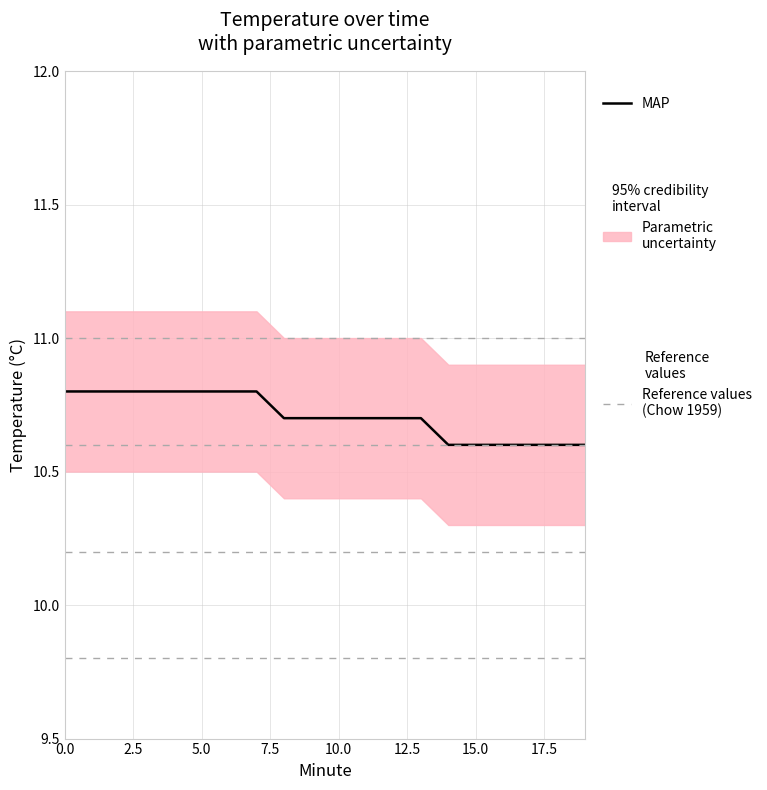

Does the chart display data point markers on the line(s)?

No